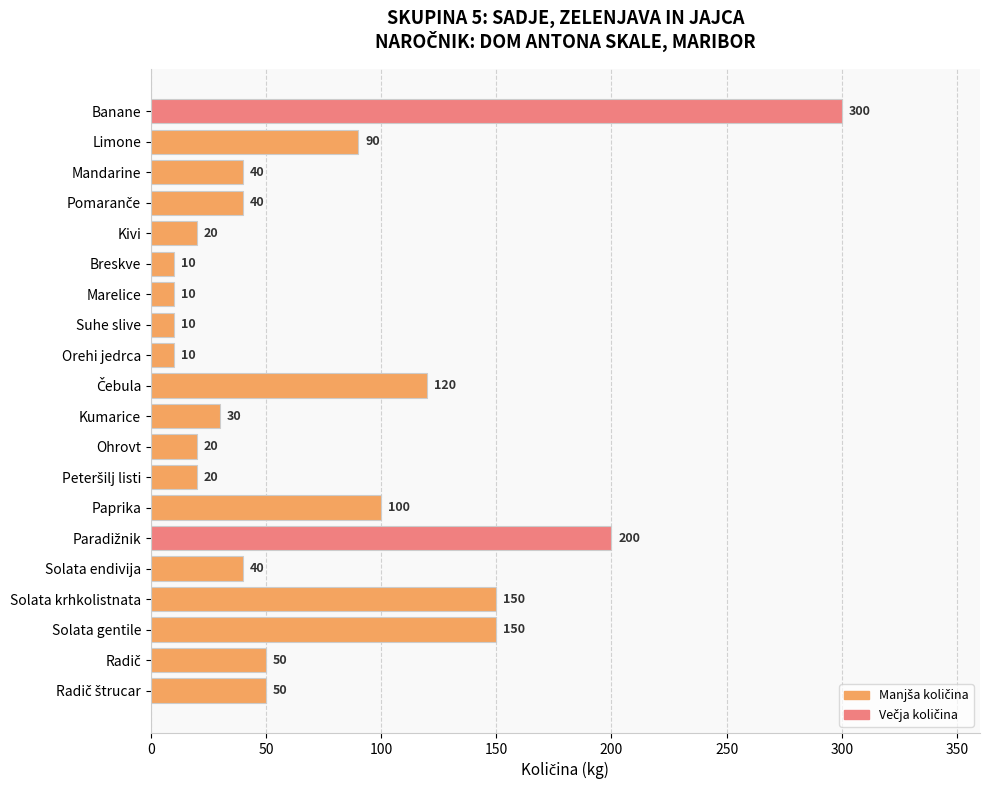

Is it true that the value at Kivi is 5?

False